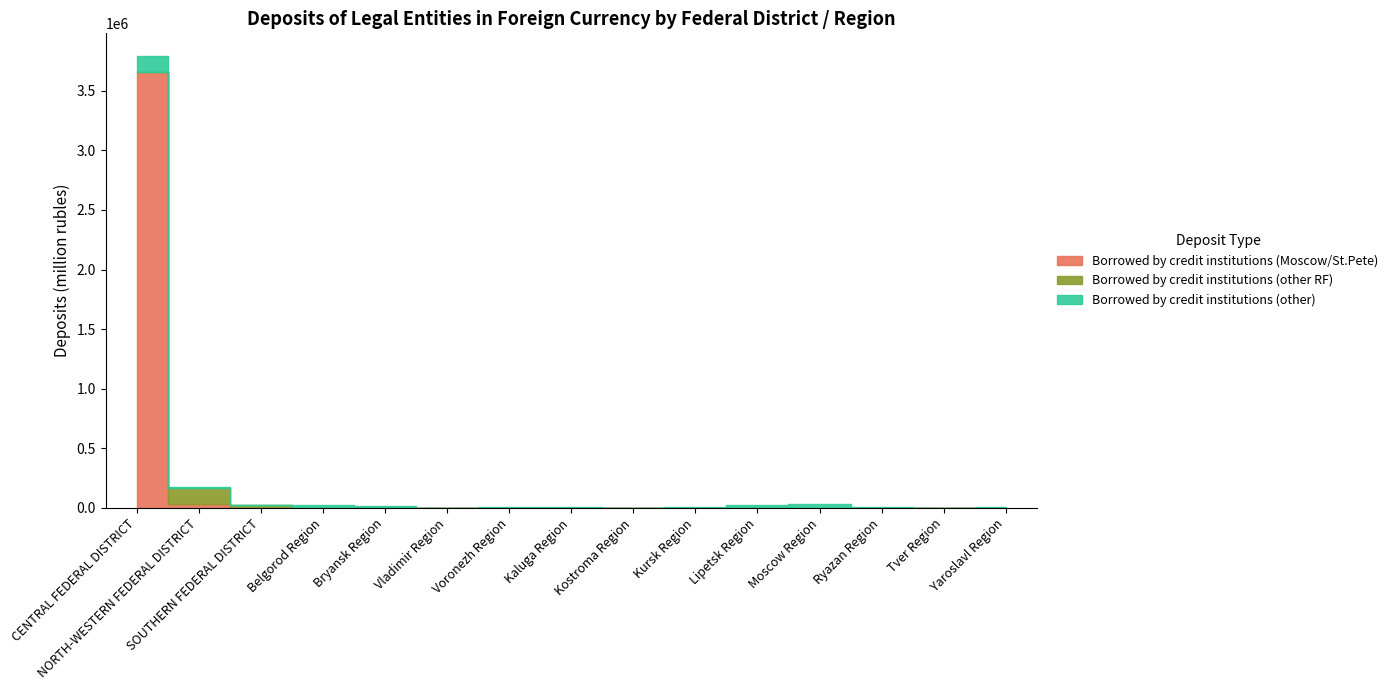

Where do Borrowed by credit institutions (other) and Borrowed by credit institutions (other RF) first cross each other?

CENTRAL FEDERAL DISTRICT and NORTH-WESTERN FEDERAL DISTRICT